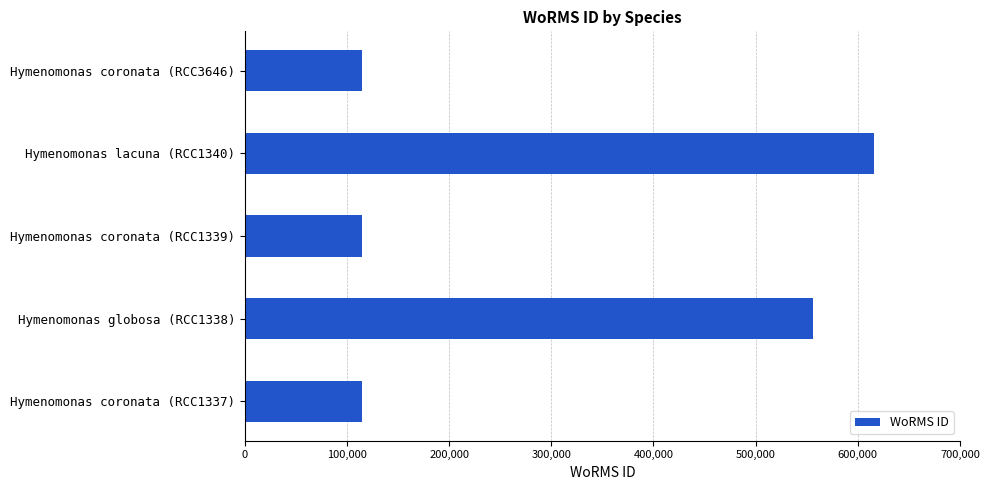

Approximately how many times larger is the value at Hymenomonas coronata (RCC1337) compared to Hymenomonas coronata (RCC1339)?

1.0